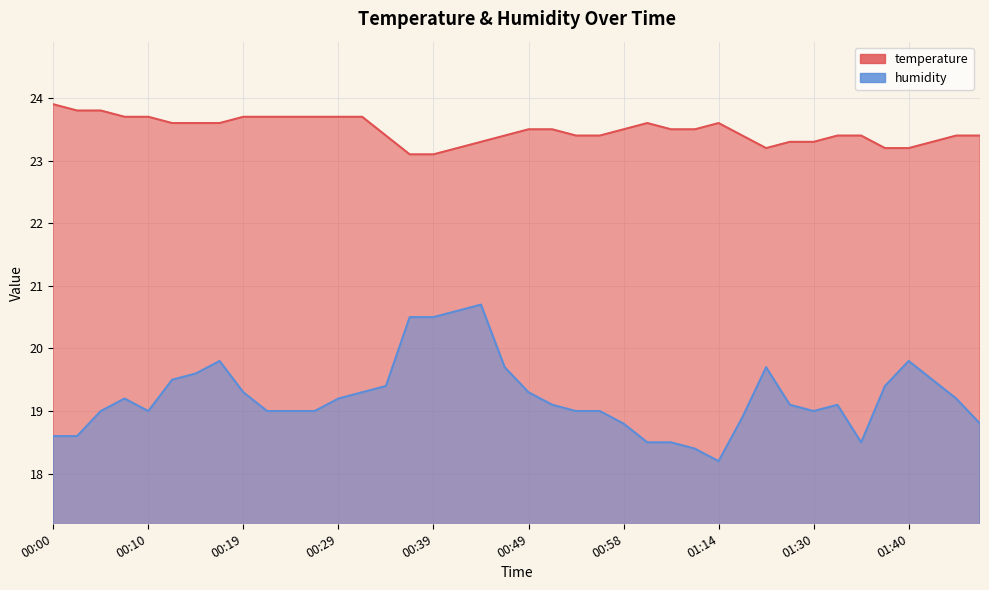

What is the label of the 40th point from the right?

00:00